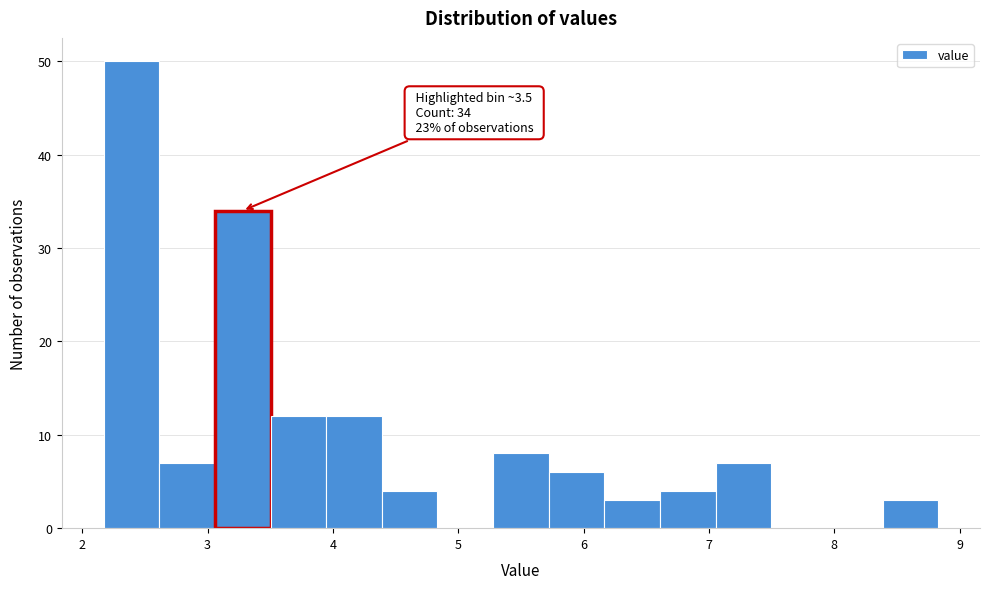

Over which range of the x-axis is the bar tallest?

2.2 to 2.6